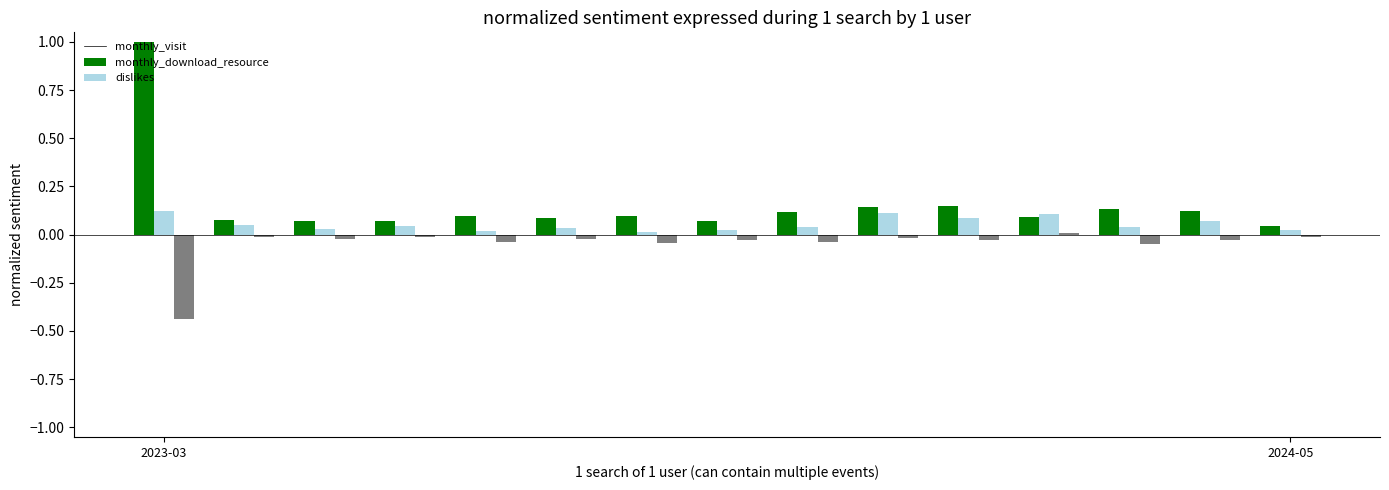

Rank the series by their average value, from highest to lowest.

monthly_visit, monthly_download_resource, dislikes